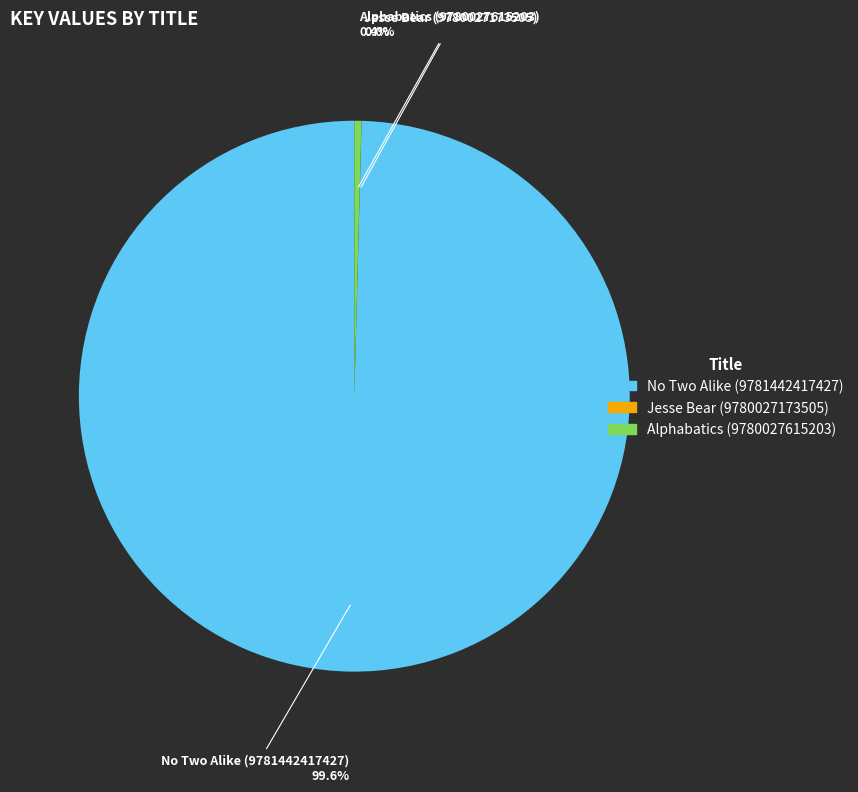

Which category has the biggest portion of the pie?

No Two Alike (9781442417427)